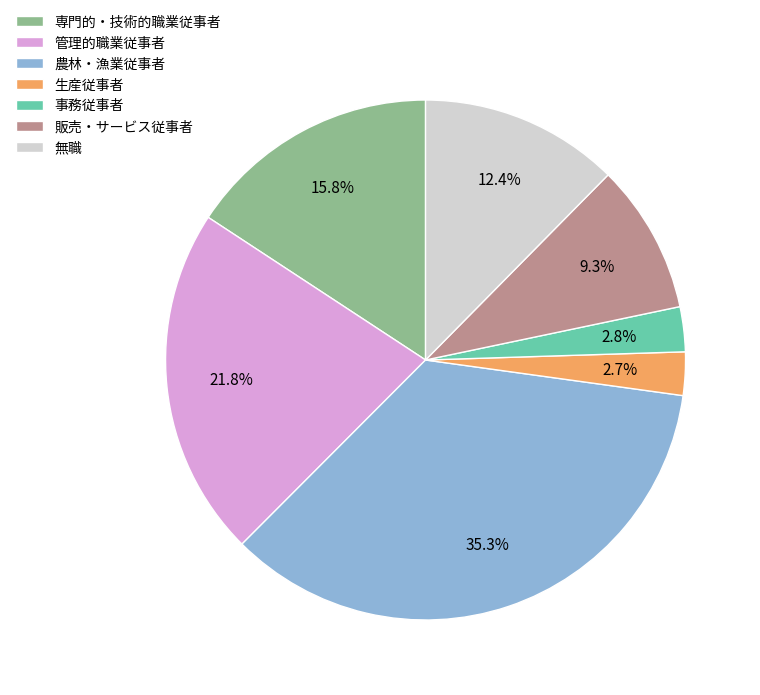

Is 販売・サービス従事者 the majority of the pie?

No